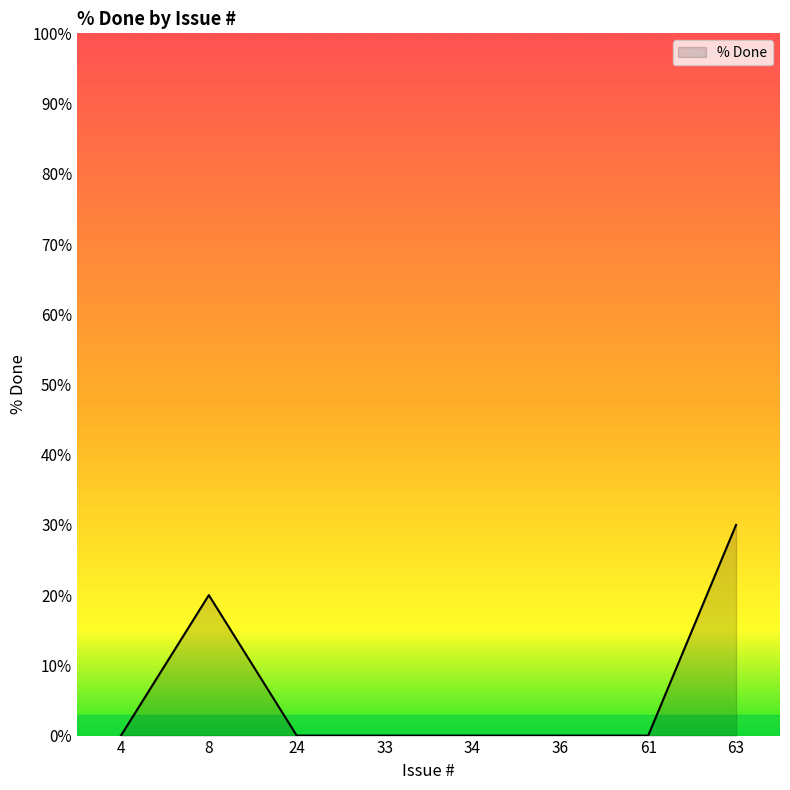

At which category does the data reach its first local peak?

8